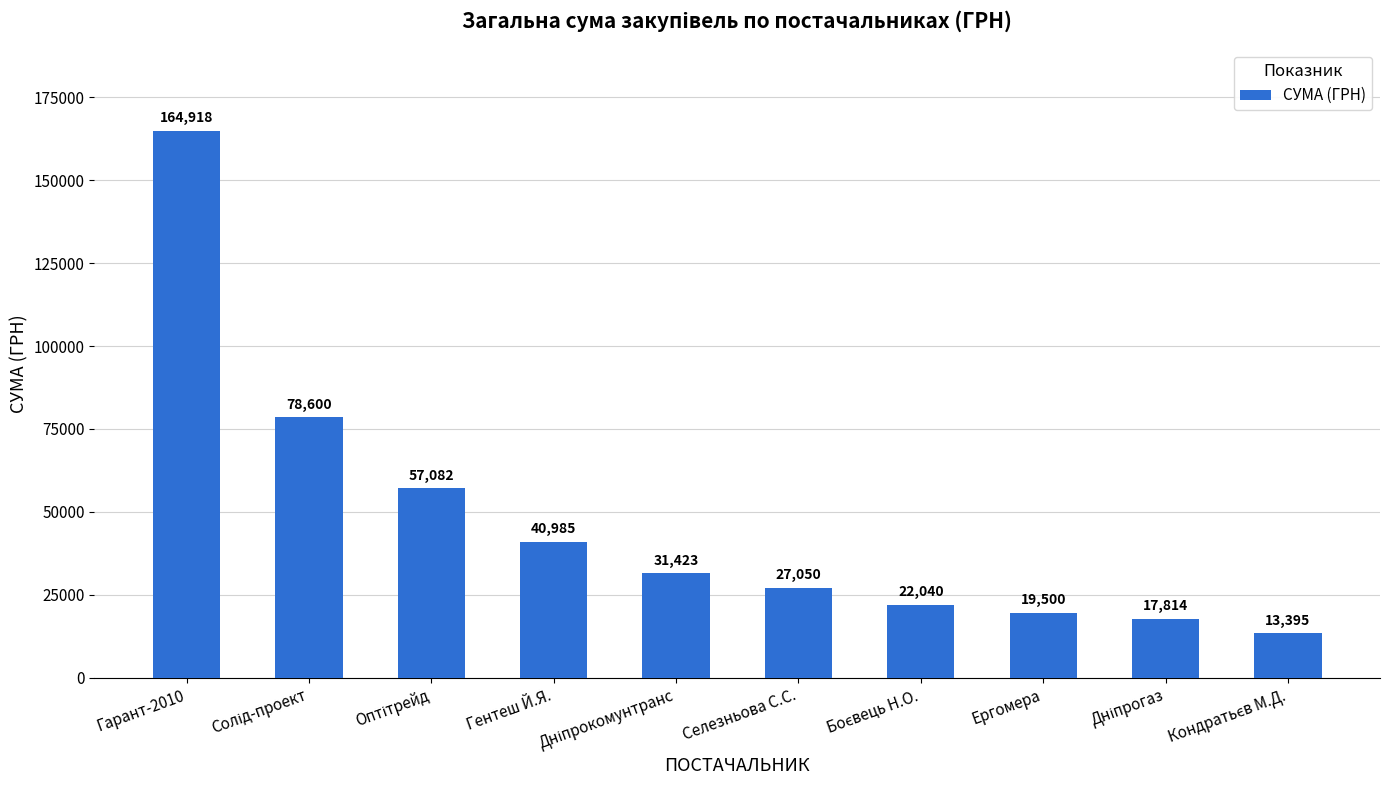

What is the value of the 9th bar from the left?

17814.0